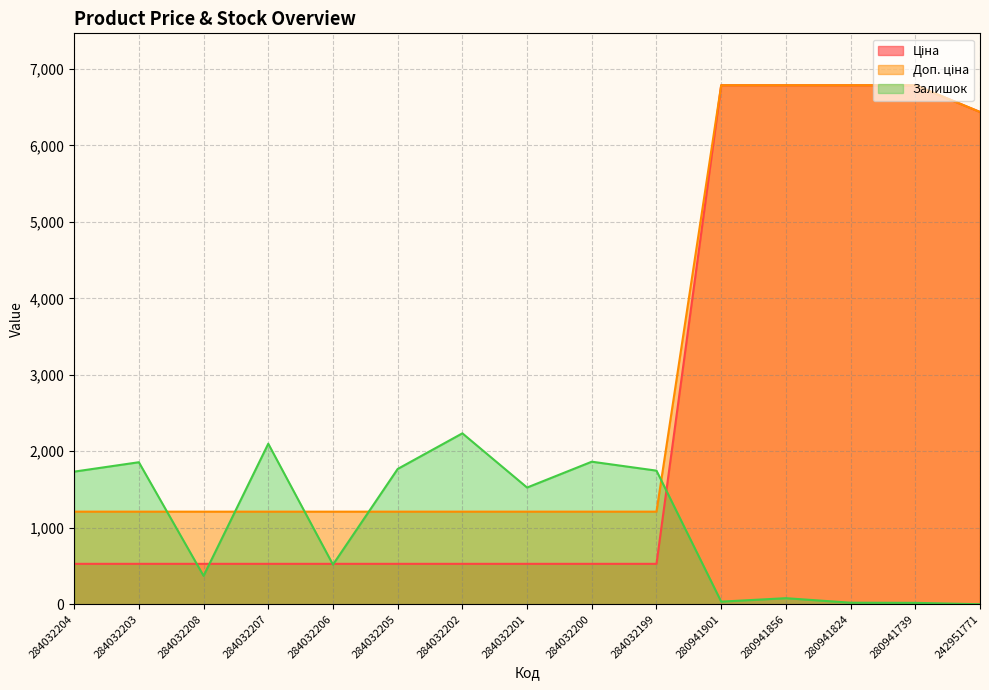

What is the difference between the Ціна values at 284032199 and 280941856?

6258.9